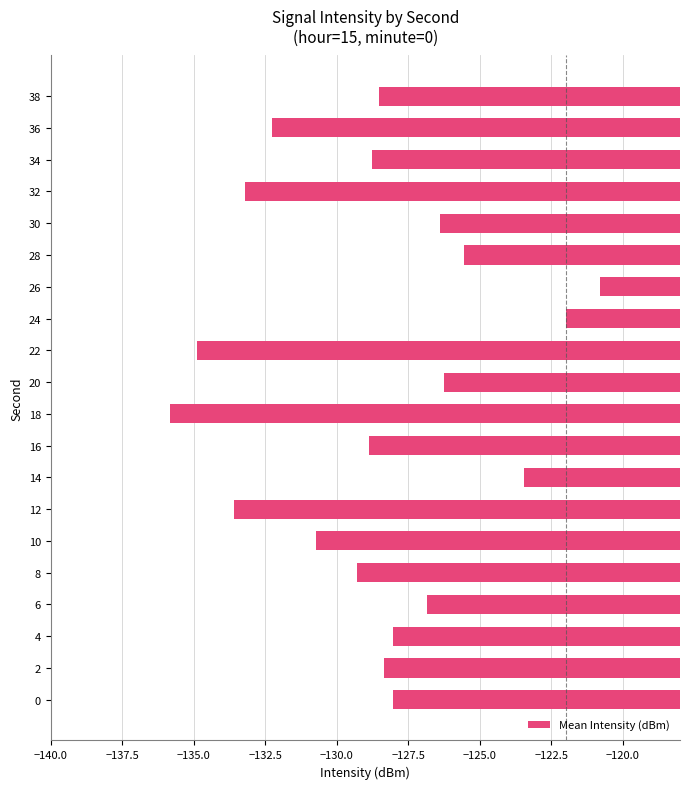

What is the smallest value displayed?

-135.8